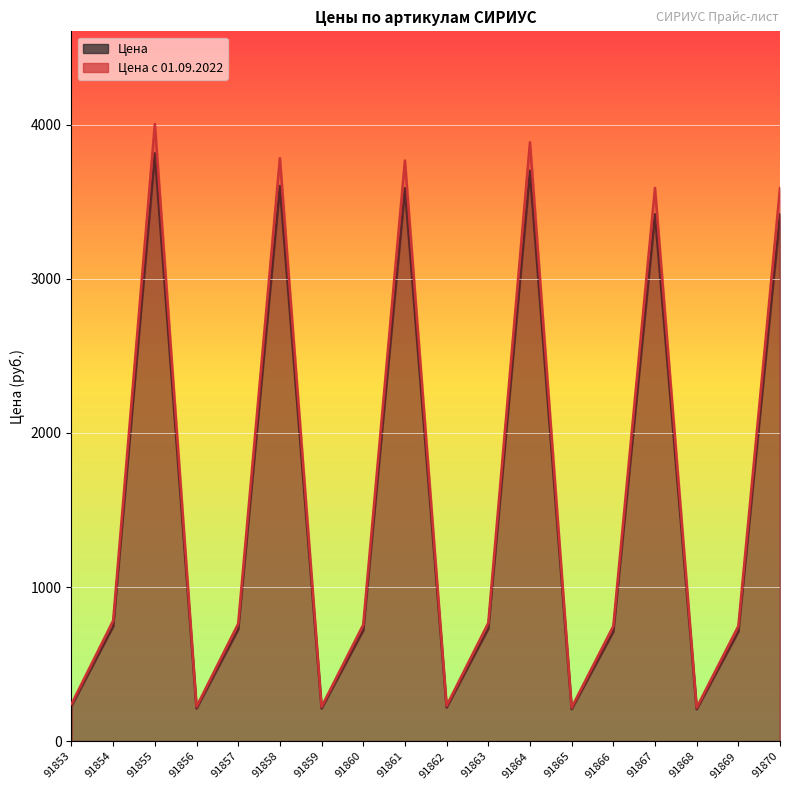

Read the Цена с 01.09.2022 value at 91866.

747.5